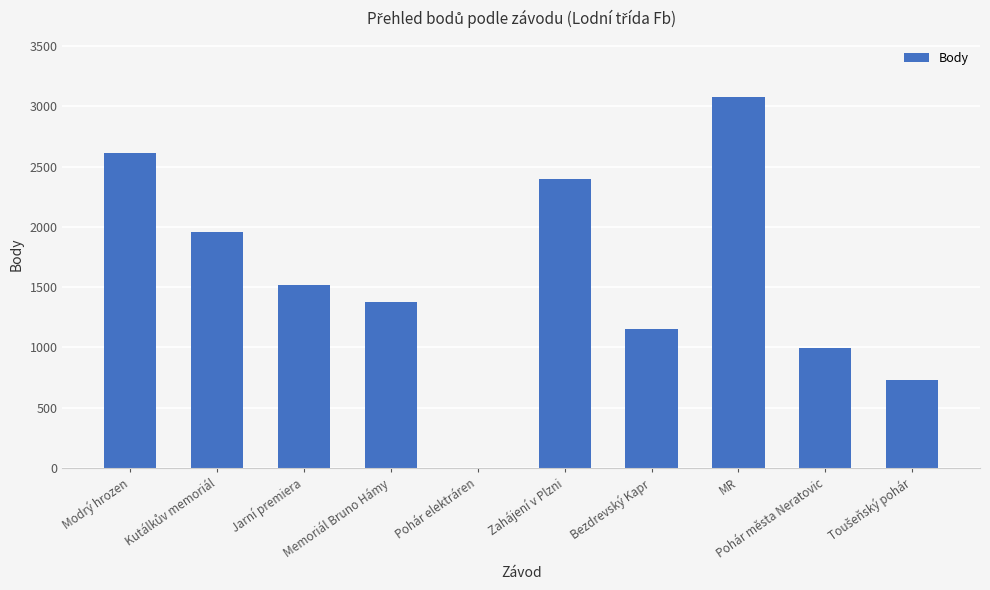

What is the greatest value displayed?

3079